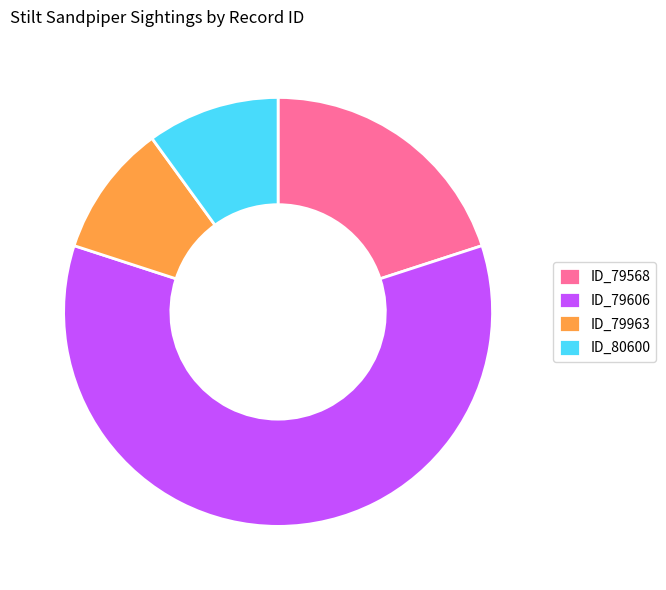

Which category has the biggest portion of the pie?

ID_79606